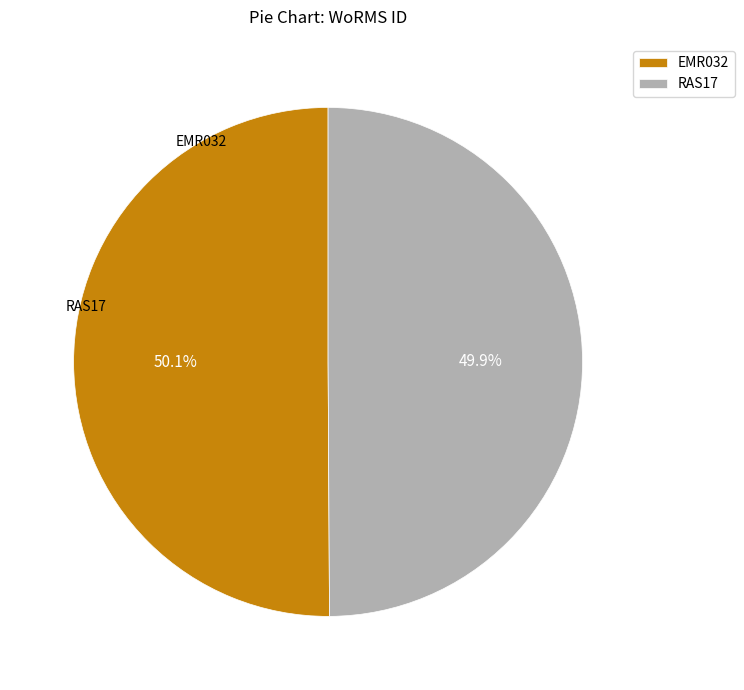

How many segments does this pie chart have?

2